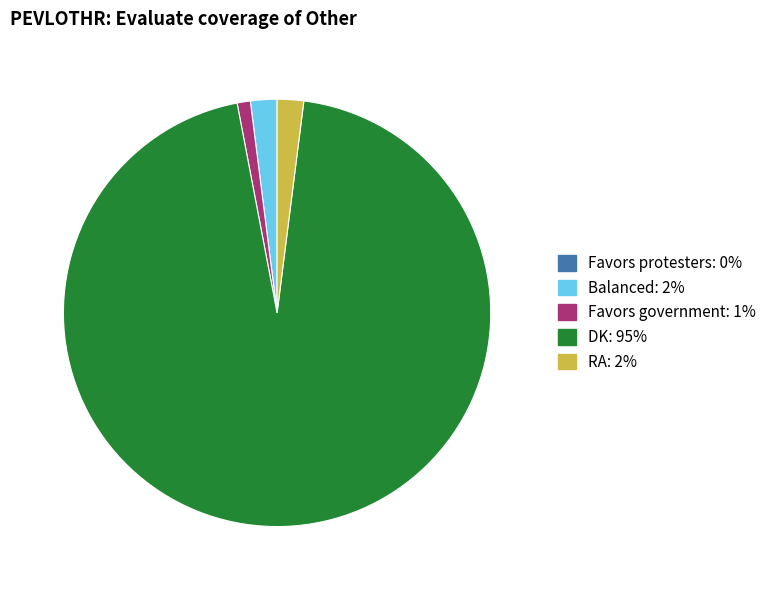

What is the largest slice in the pie chart?

DK